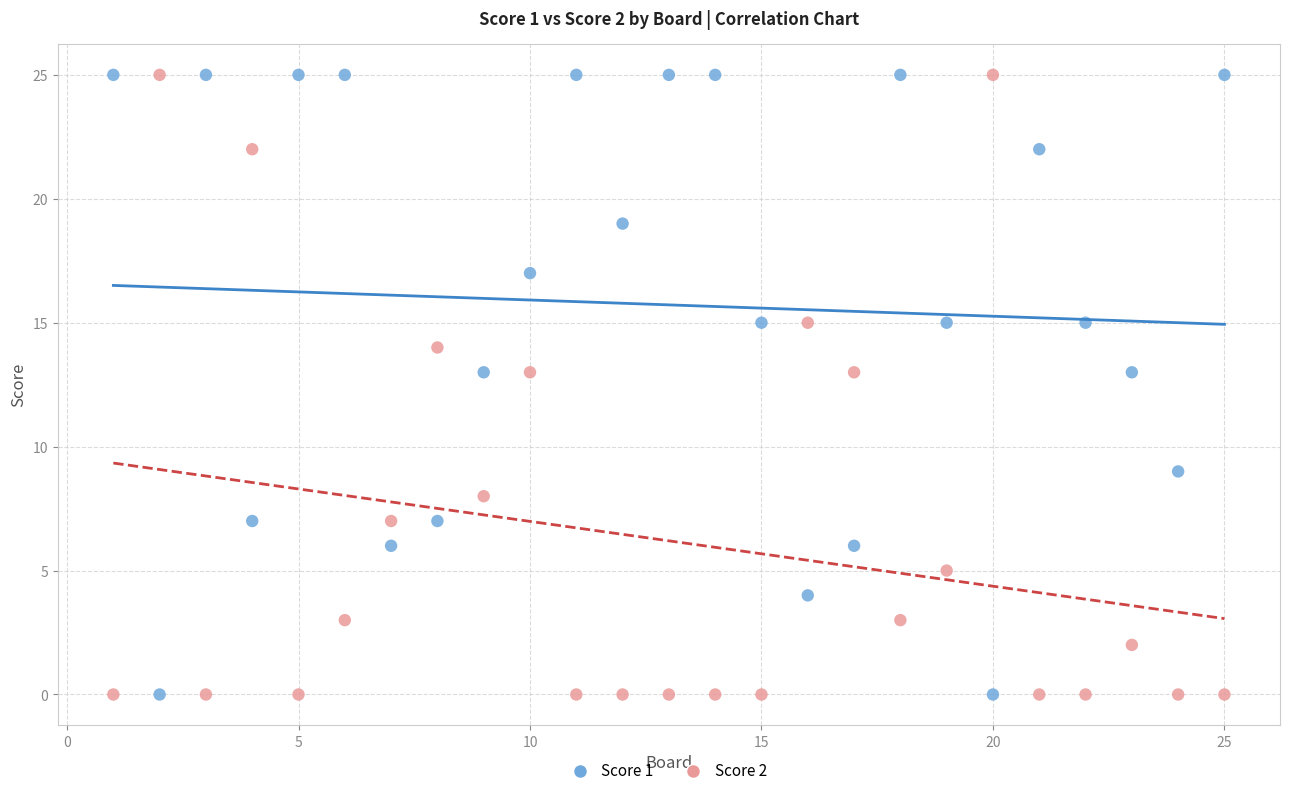

What is the X range (max minus min) for the scatter plot?

24